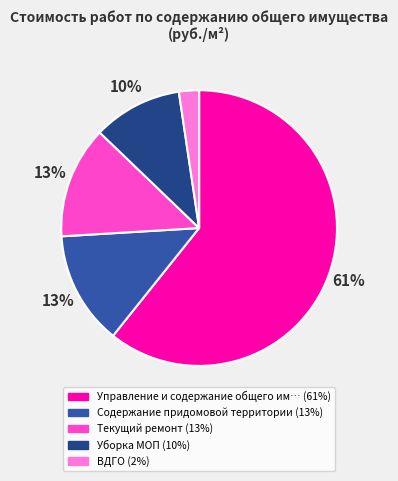

To the nearest percent, what is the average slice percentage?

20%